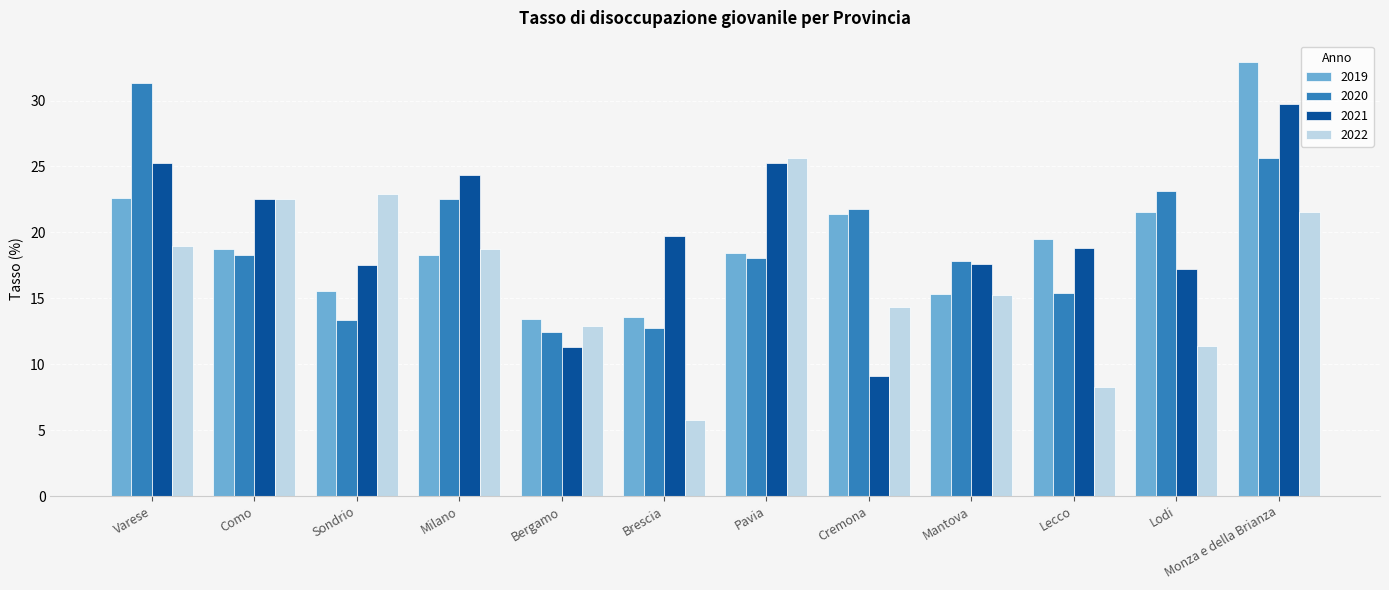

Where does the 2020 series first go above 18?

Varese